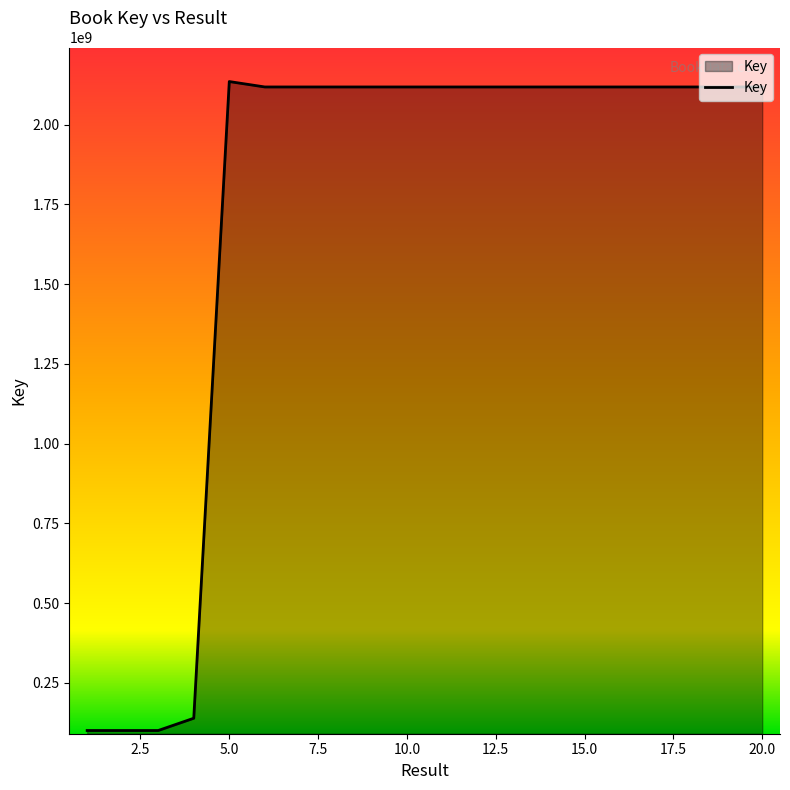

What is the greatest value displayed?

2134877486